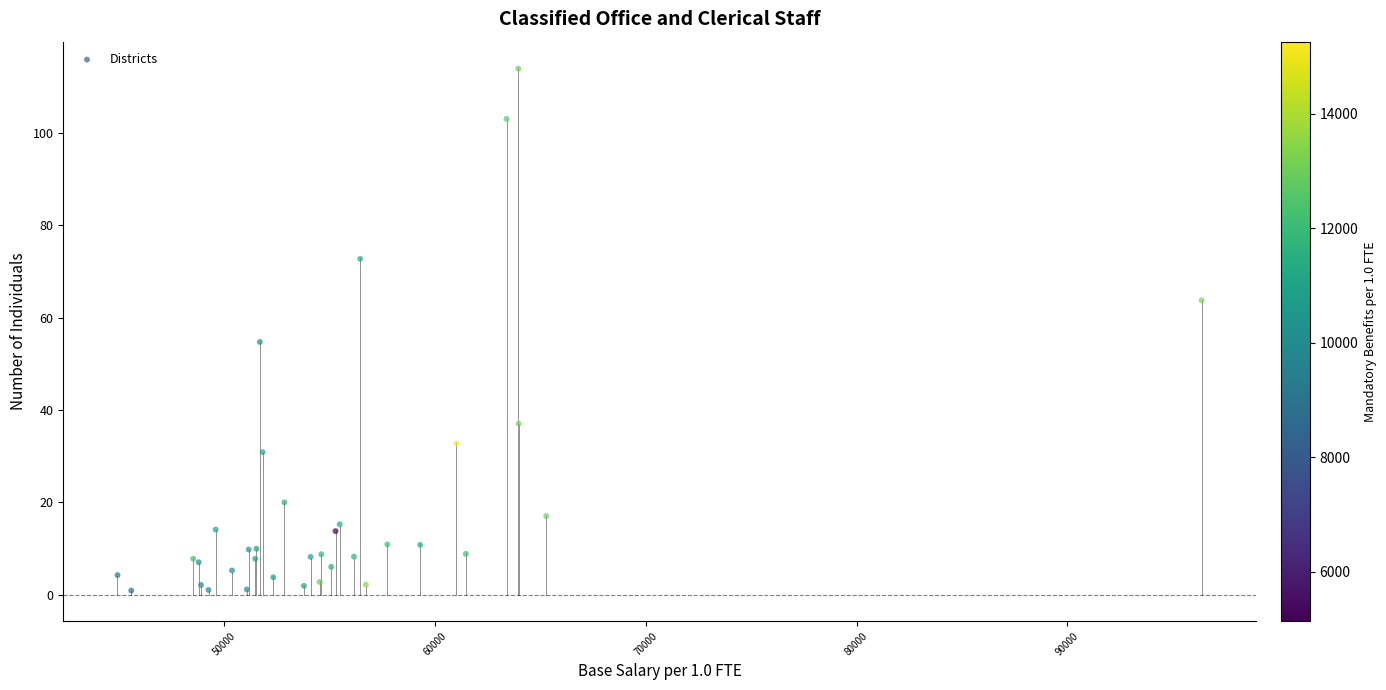

What Y value in the scatter plot is closest to 57?

54.7